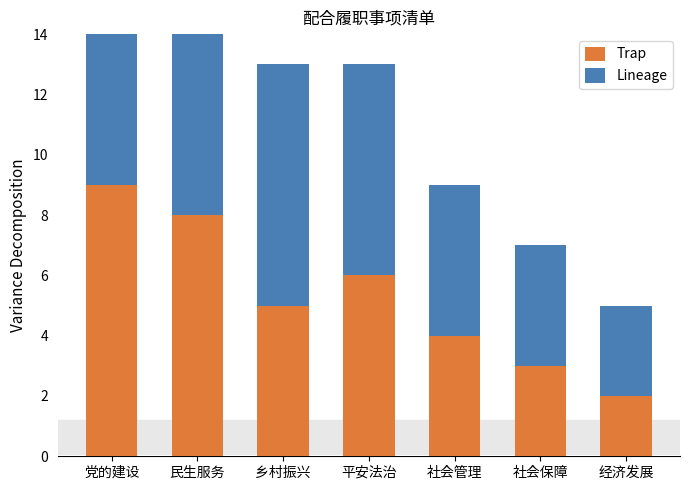

Rank the series by their average value, from highest to lowest.

Lineage, Trap